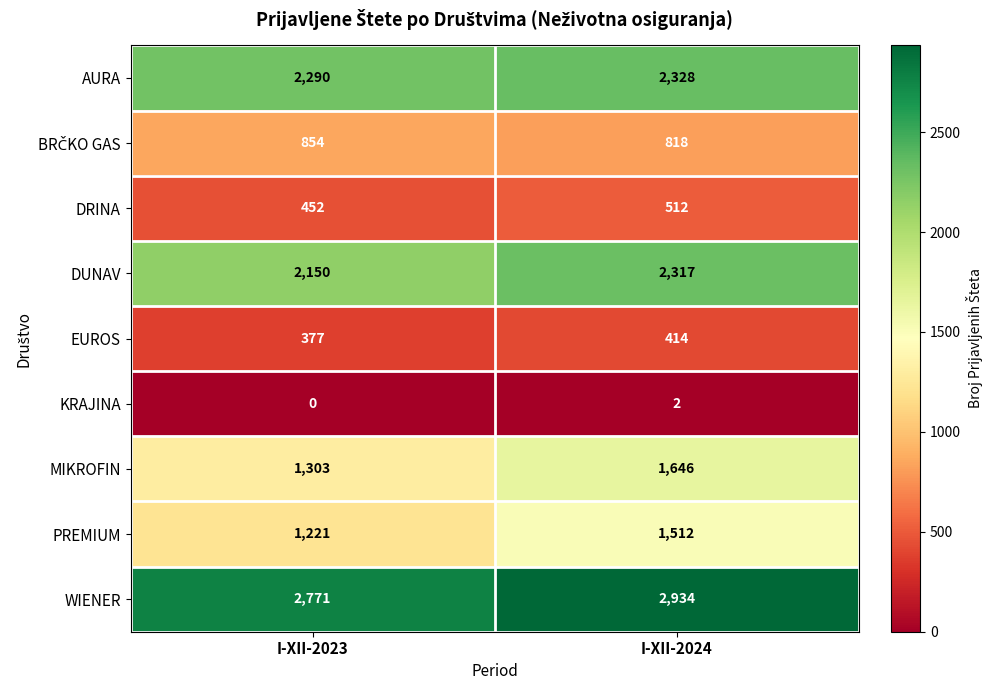

Where is KRAJINA nearest to the value 1?

I-XII-2023